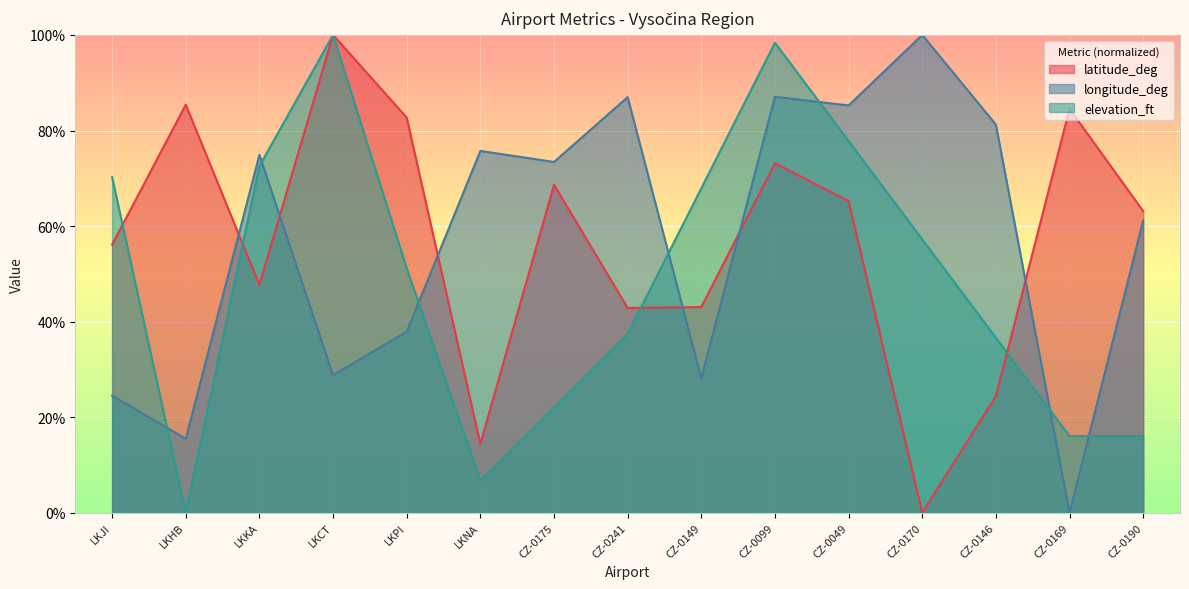

What position from the left is LKPI?

5